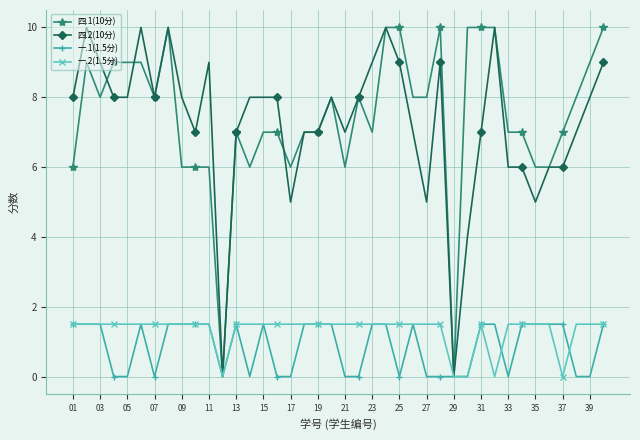

What is the value of the 一.1(1.5分) point at the 34th from the left?

1.5